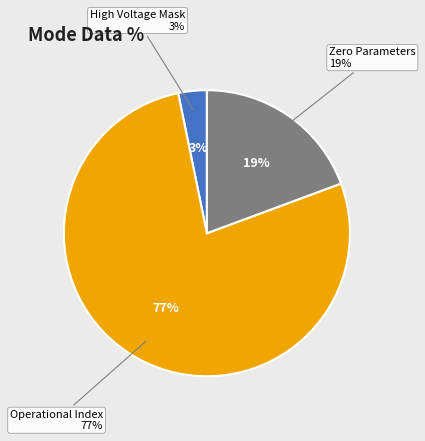

Which category has the biggest portion of the pie?

Operational Index